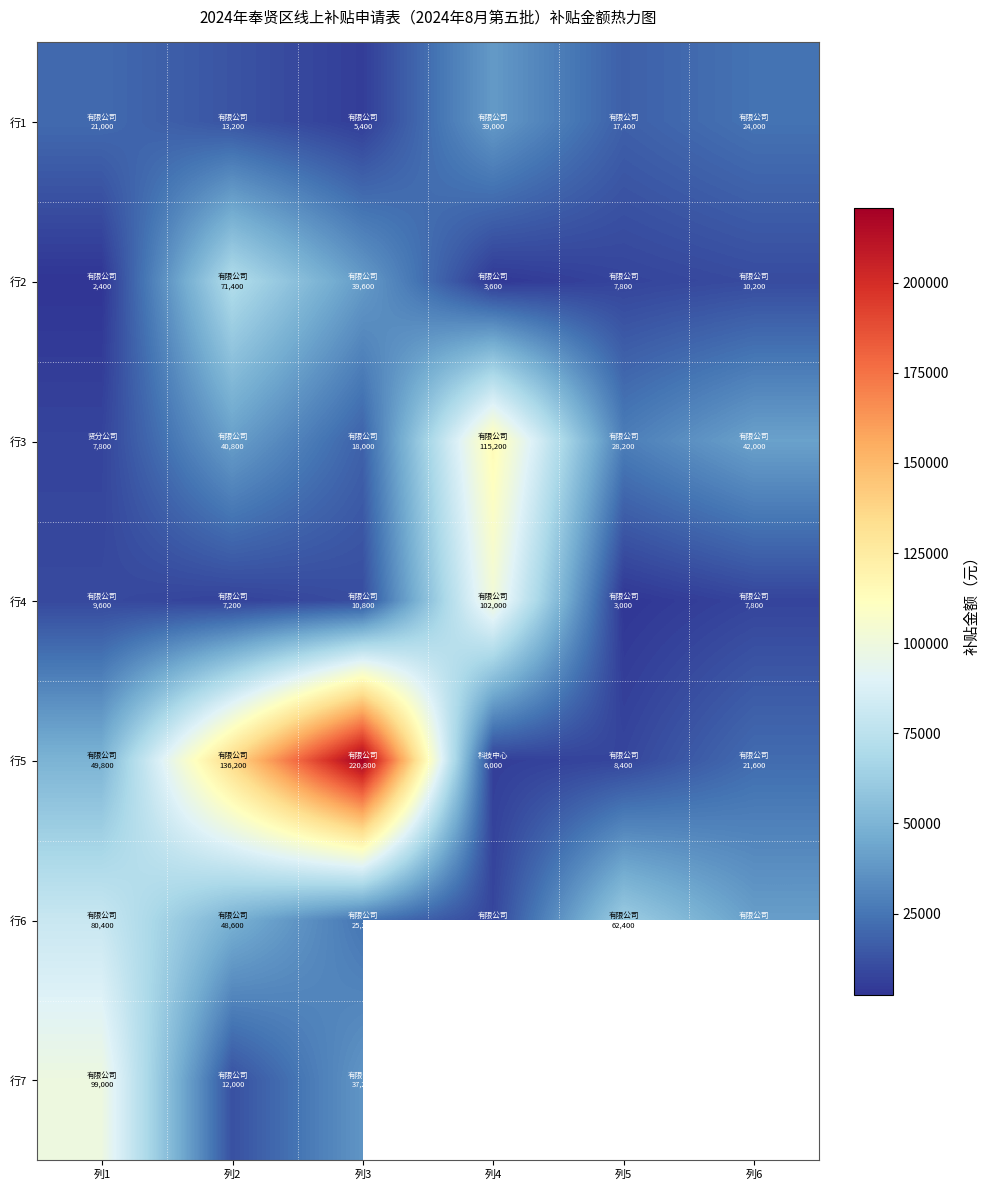

Which category has the lowest value in the 行4 series?

列5